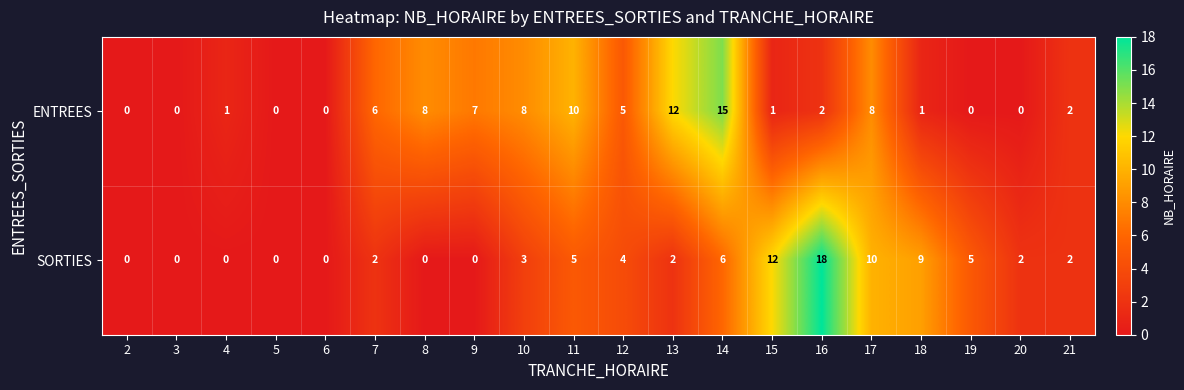

Which series has the largest total across all categories?

ENTREES